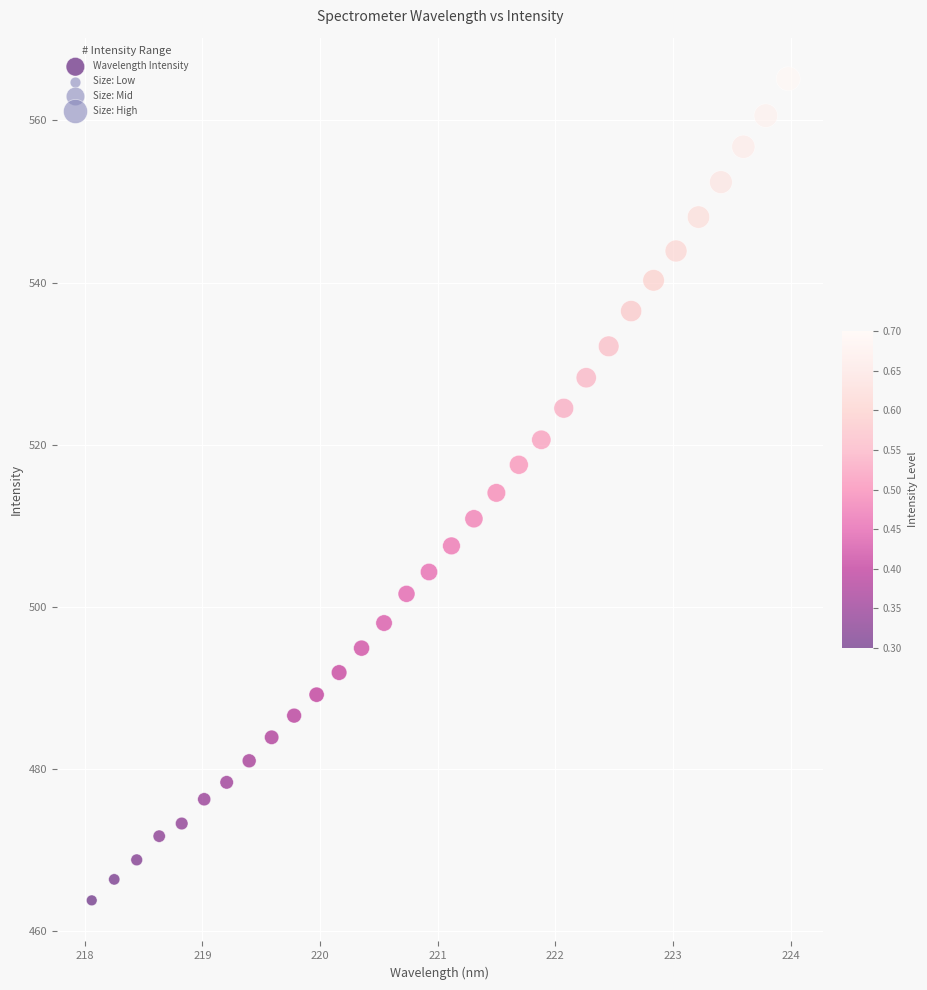

What is the range of Y values (max minus min)?

101.3